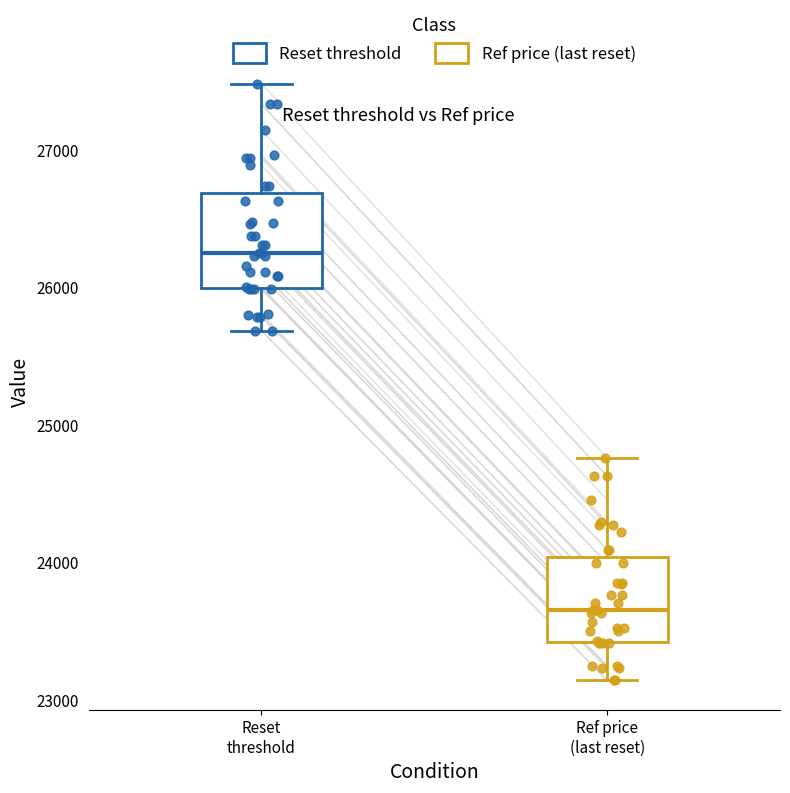

Reading left to right, transcribe this box plot: for each box, give where its median line is, the range the box spans, and where its two whiskers end, as read against the y-axis. The values are not printed on the chart, so give them approximately, as read against the axis.

Reset threshold: median 26300, box 26000 to 26700, whiskers 25700 to 27500
Ref price (last reset): median 23700, box 23400 to 24000, whiskers 23100 to 24800